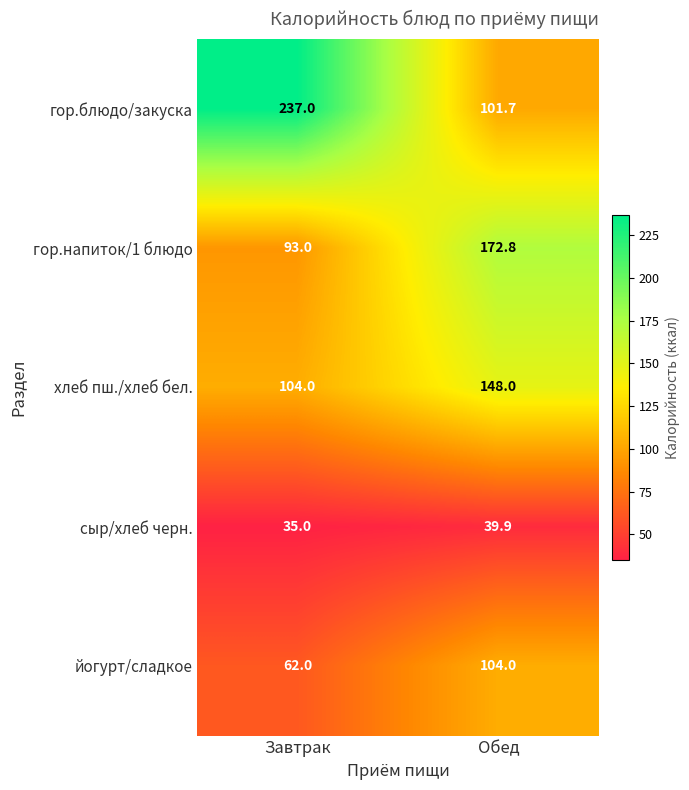

Is it true that йогурт/сладкое equals 41.9 at Обед?

False